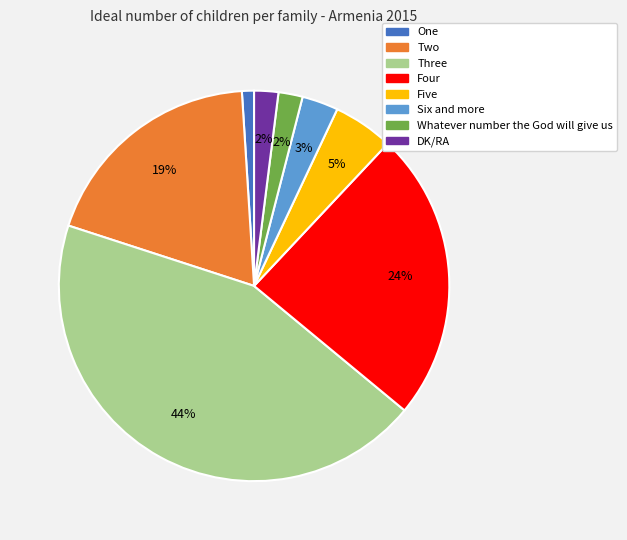

To the nearest percent, what is the average slice percentage?

12%